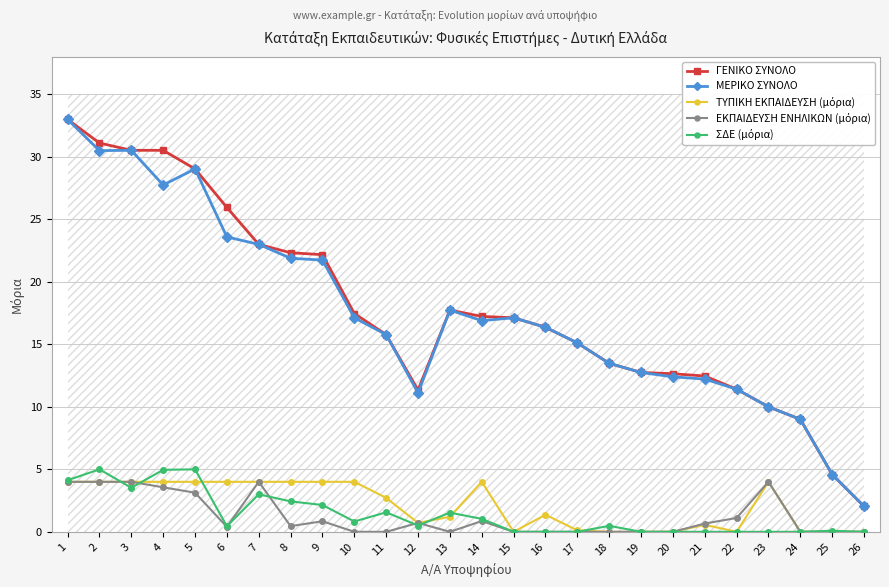

Rank the series at 7 from lowest to highest value.

ΣΔΕ (μόρια), ΤΥΠΙΚΗ ΕΚΠΑΙΔΕΥΣΗ (μόρια), ΕΚΠΑΙΔΕΥΣΗ ΕΝΗΛΙΚΩΝ (μόρια), ΓΕΝΙΚΟ ΣΥΝΟΛΟ, ΜΕΡΙΚΟ ΣΥΝΟΛΟ